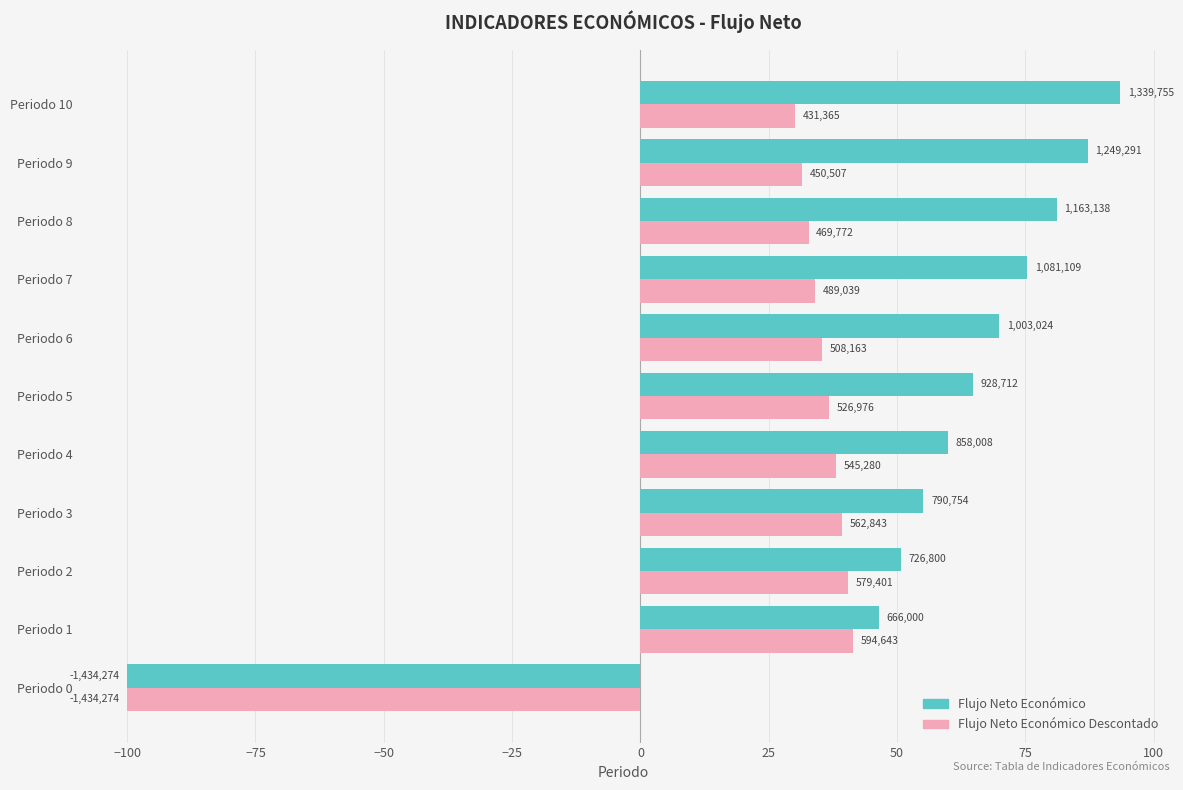

What are all the series names shown in the legend?

Flujo Neto Económico, Flujo Neto Económico Descontado